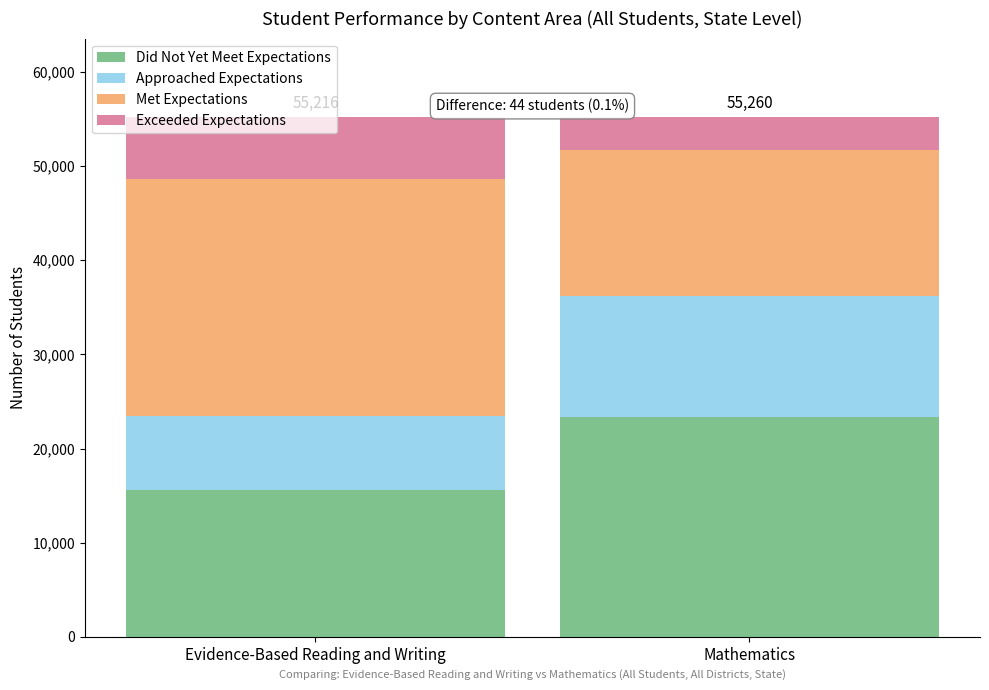

Which category has the lowest value in the Did Not Yet Meet Expectations series?

Evidence-Based Reading and Writing